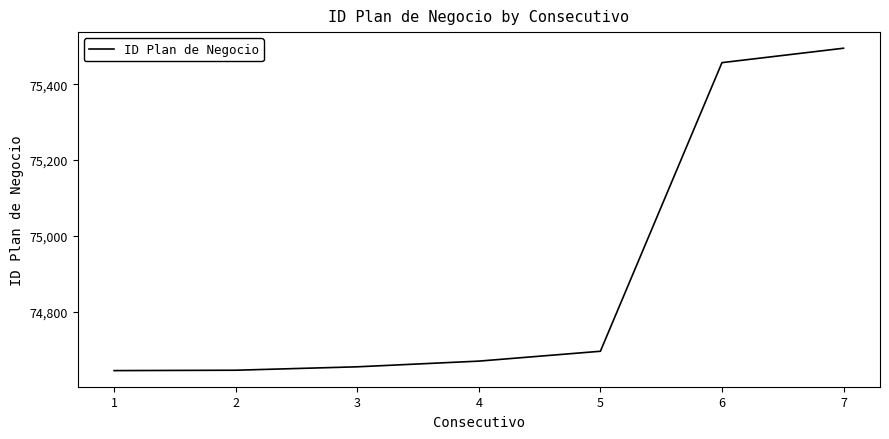

The value at 1 is 26429. True or false?

False